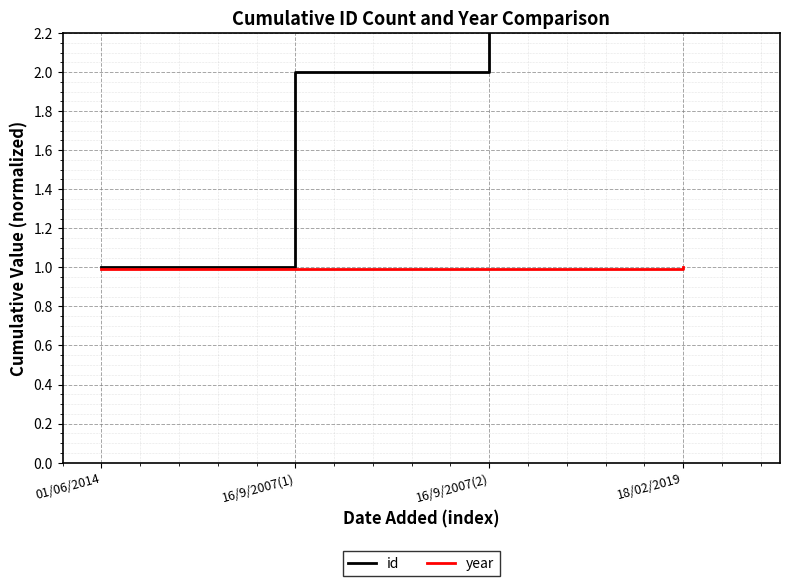

True or false: id and year intersect in this chart.

False